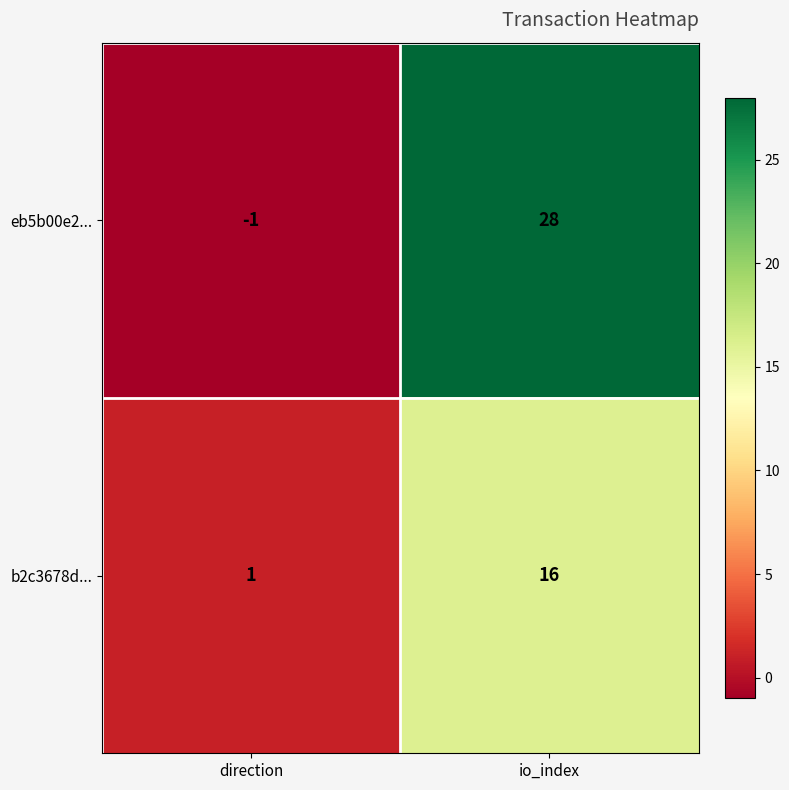

What value does the b2c3678d... series have at io_index, to the nearest 5?

15